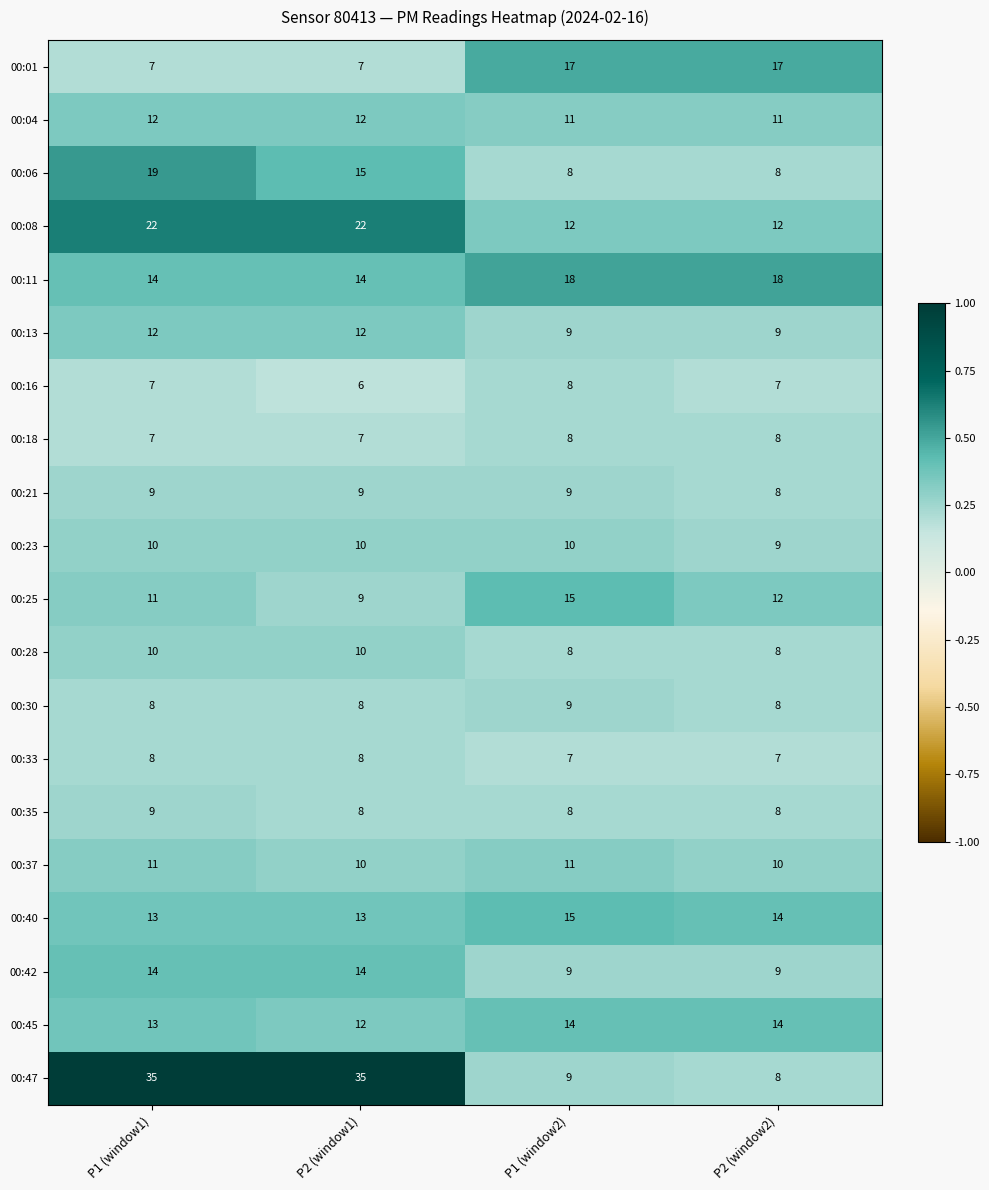

Between P1 (window1) and P2 (window2), which series saw the biggest shift?

00:47